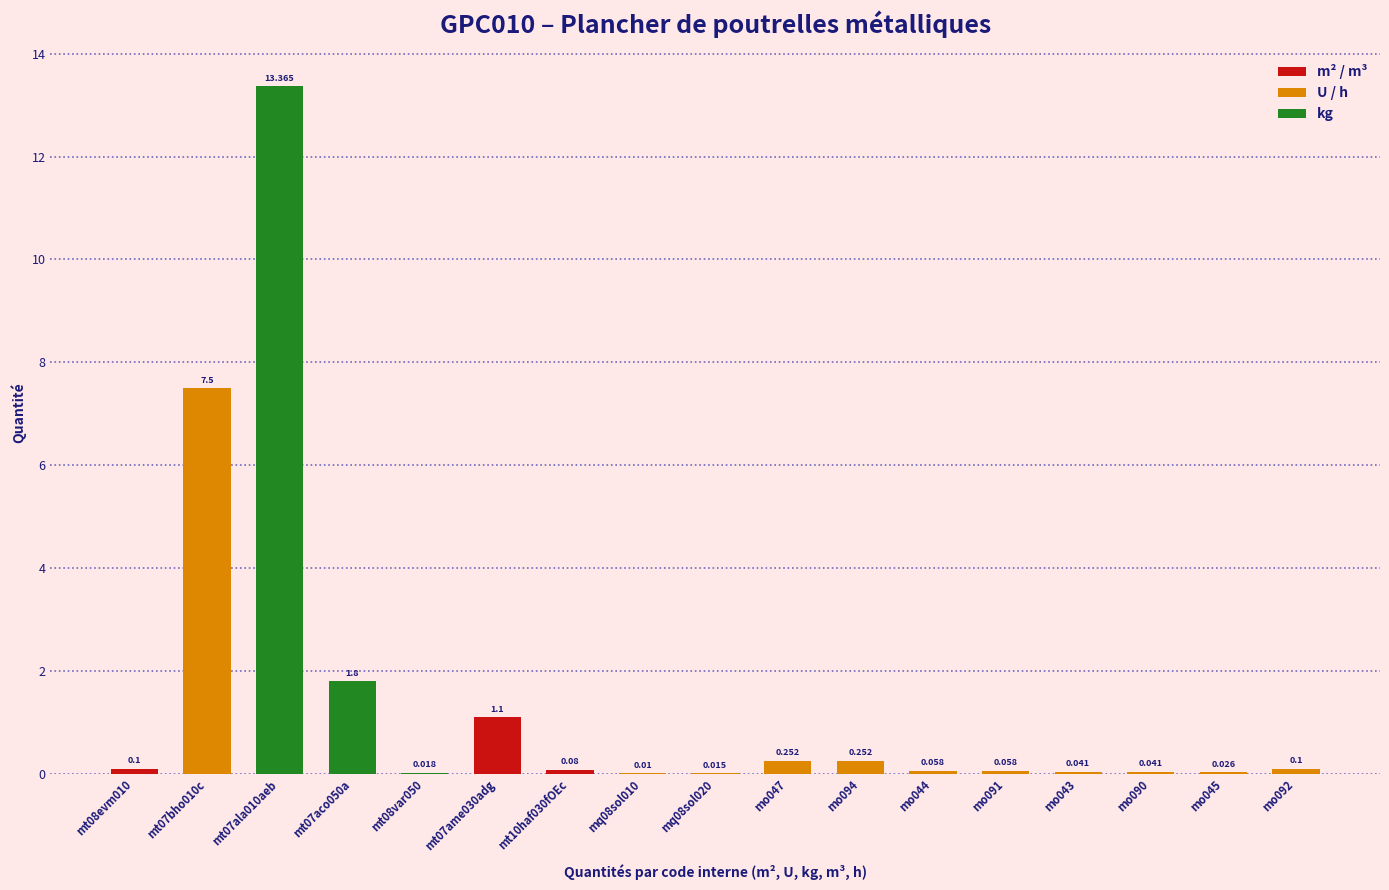

Reading left to right, list all the values displayed in this chart.

mt08evm010=0.1	mt07bho010c=7.5	mt07ala010aeb=13.4	mt07aco050a=1.8	mt08var050=0.0	mt07ame030adg=1.1	mt10haf030fOEc=0.1	mq08sol010=0.0	mq08sol020=0.0	mo047=0.3	mo094=0.3	mo044=0.1	mo091=0.1	mo043=0.0	mo090=0.0	mo045=0.0	mo092=0.1